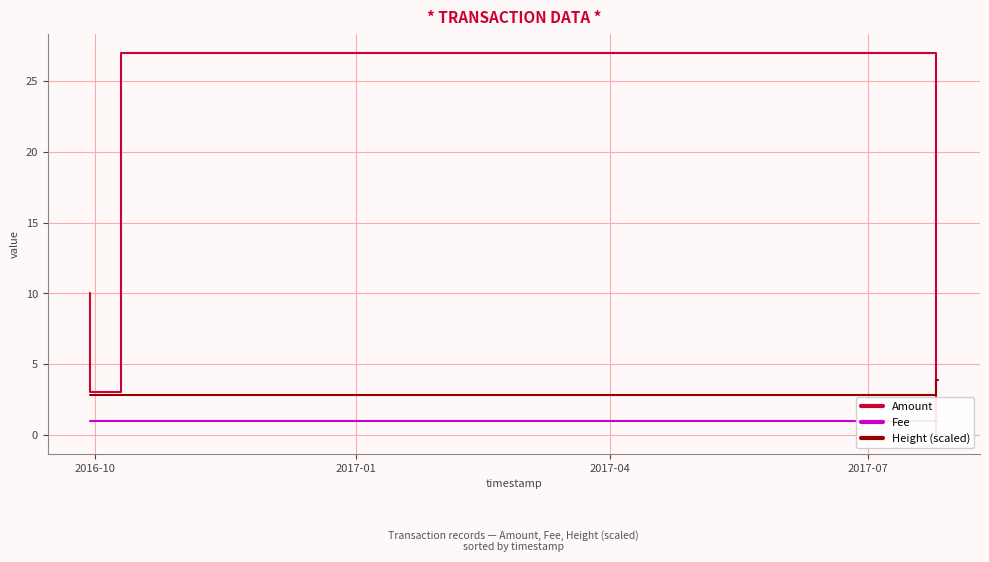

How many lines are shown in the chart?

3